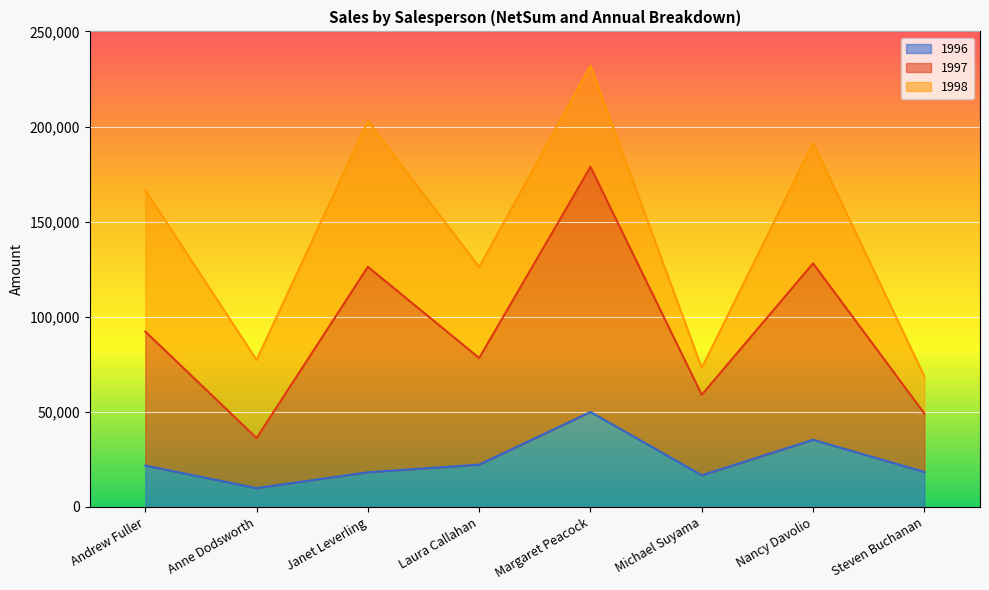

How many data points in NetSum are above 166537?

4